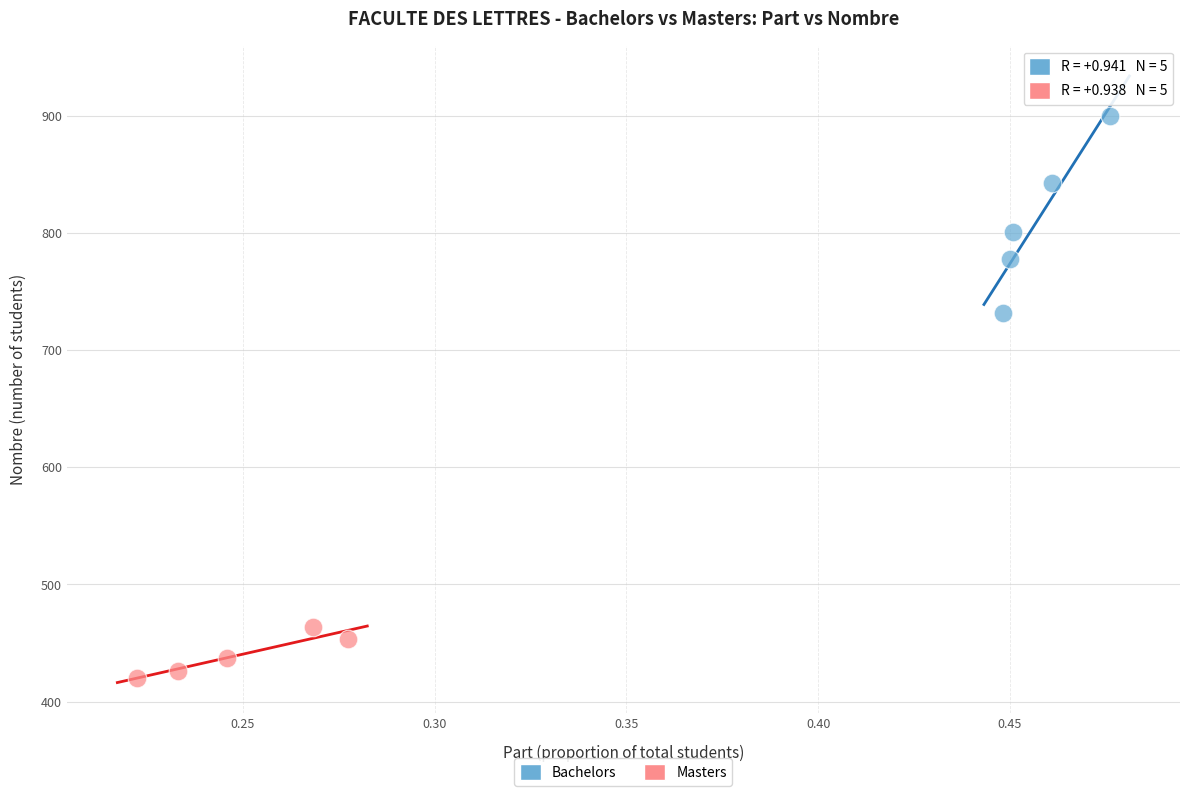

Which series reaches the maximum Y coordinate?

Bachelors